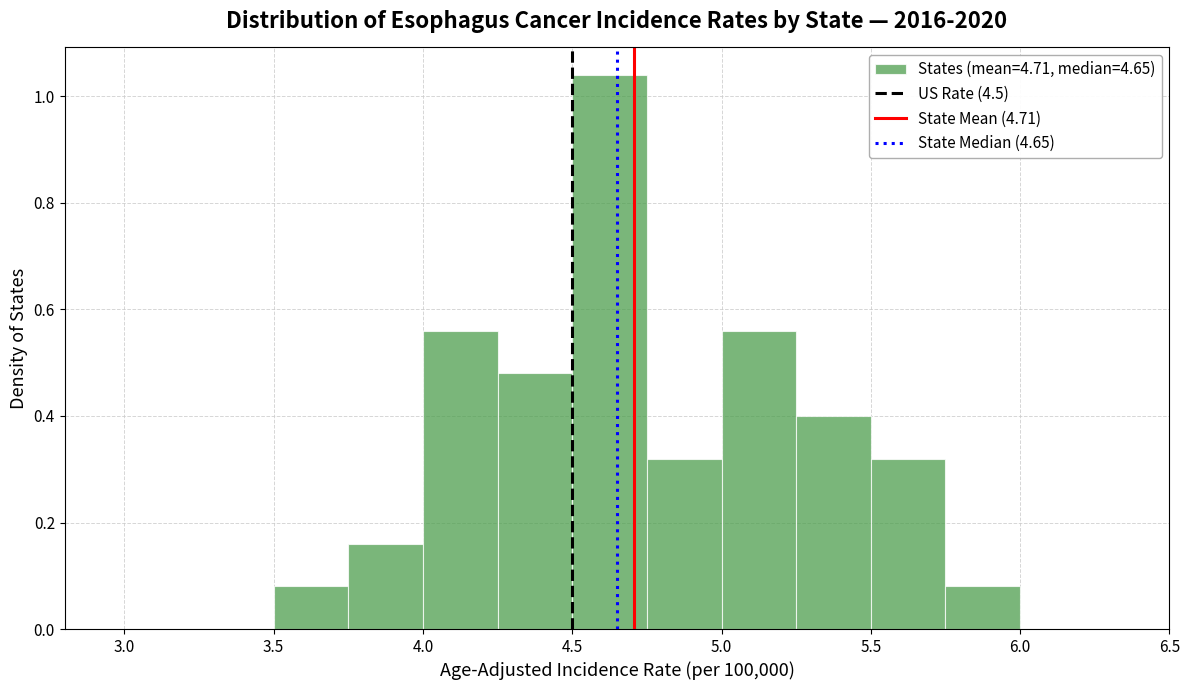

How tall is the bar that spans 4.50 to 4.75 on the x-axis? The values are not printed on the chart, so give them approximately, as read against the axis.

1.04